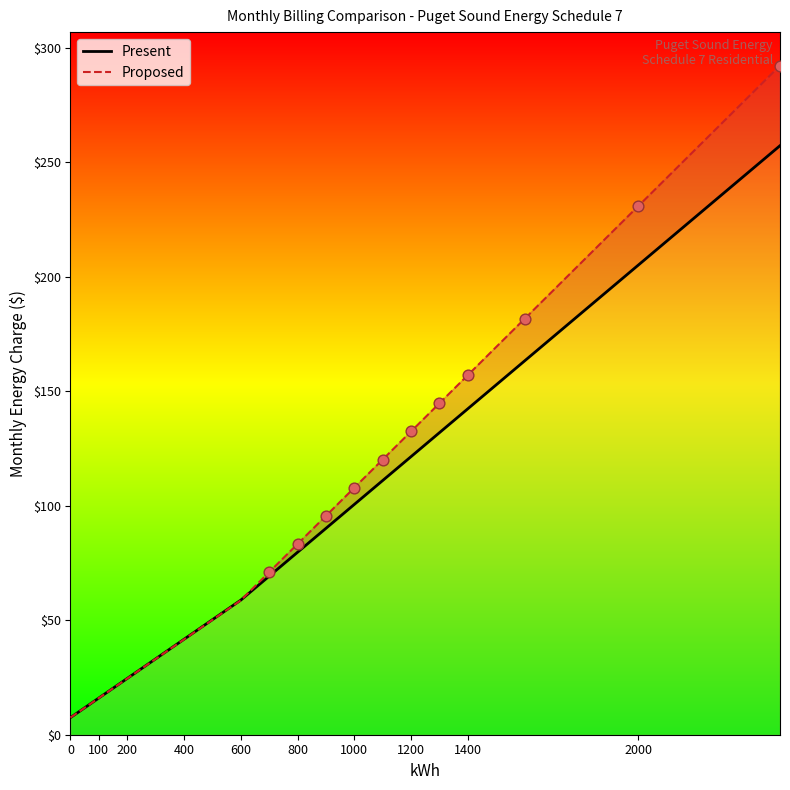

Which series contains the lowest Y value?

Present